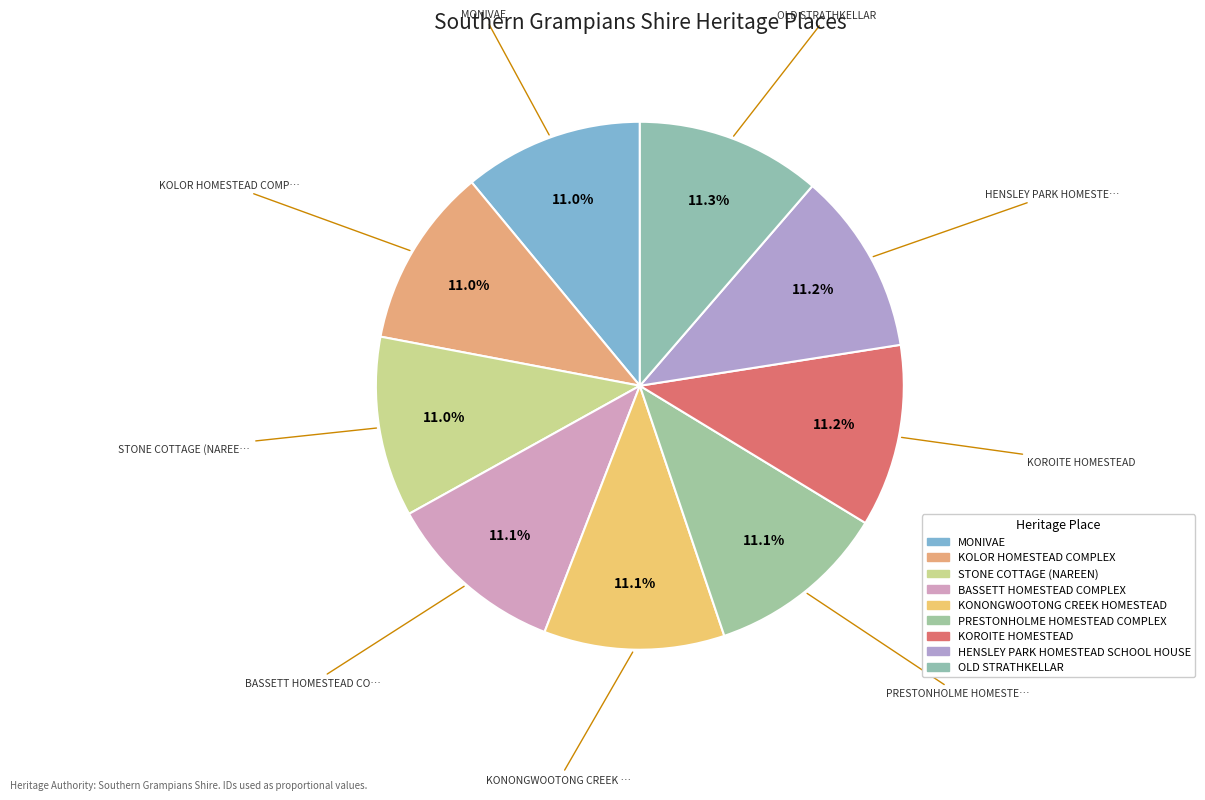

Is there any slice that represents more than half of the pie?

No